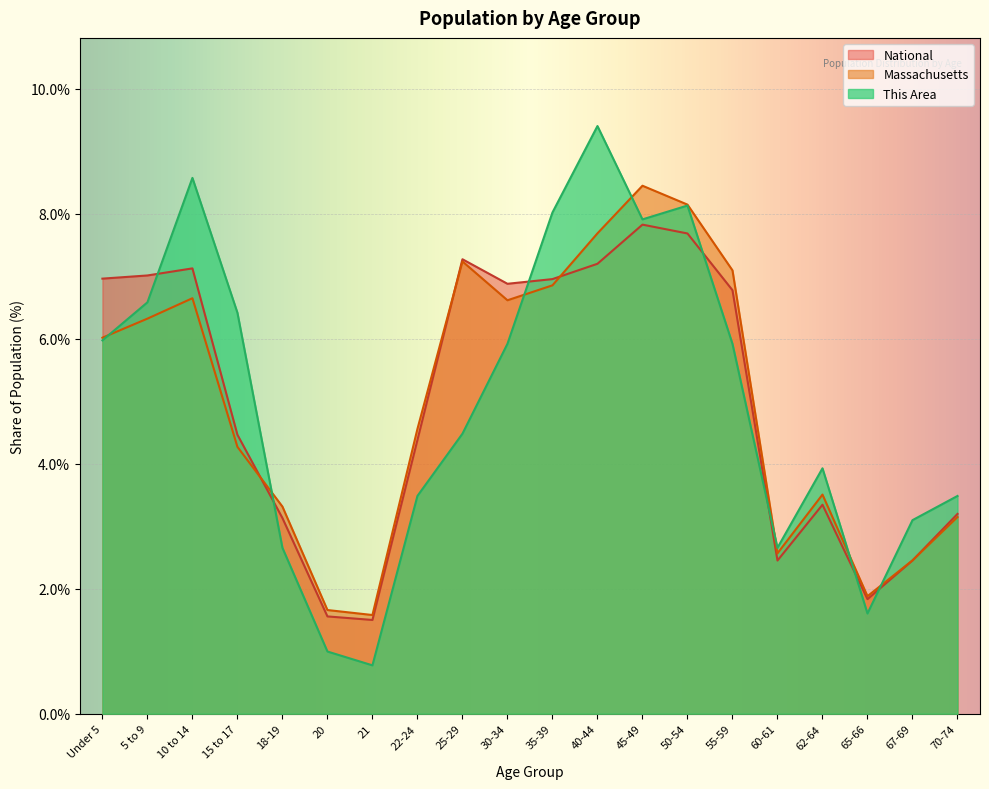

Reading left to right, transcribe all the data shown in this chart.

This Area: 6.0	6.6	8.6	6.4	2.7	1.0	0.8	3.5	4.5	5.9	8.0	9.4	7.9	8.1	5.9	2.7	3.9	1.6	3.1	3.5
Massachusetts: 6.0	6.3	6.6	4.3	3.3	1.7	1.6	4.6	7.2	6.6	6.9	7.7	8.4	8.1	7.1	2.6	3.5	1.9	2.5	3.1
National: 7.0	7.0	7.1	4.5	3.1	1.6	1.5	4.4	7.3	6.9	7.0	7.2	7.8	7.7	6.8	2.5	3.3	1.8	2.5	3.2